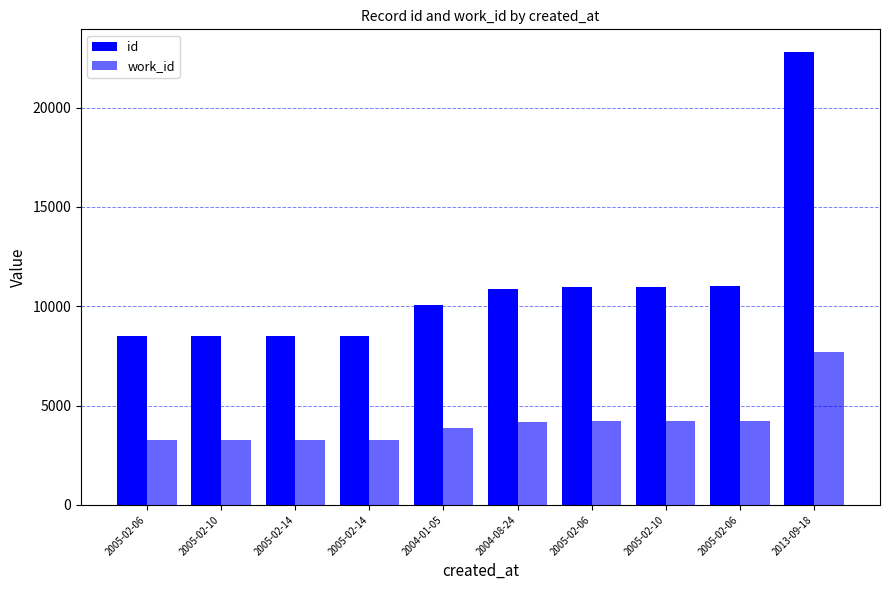

What is the difference between the highest and lowest values at 2004-01-05?

6172